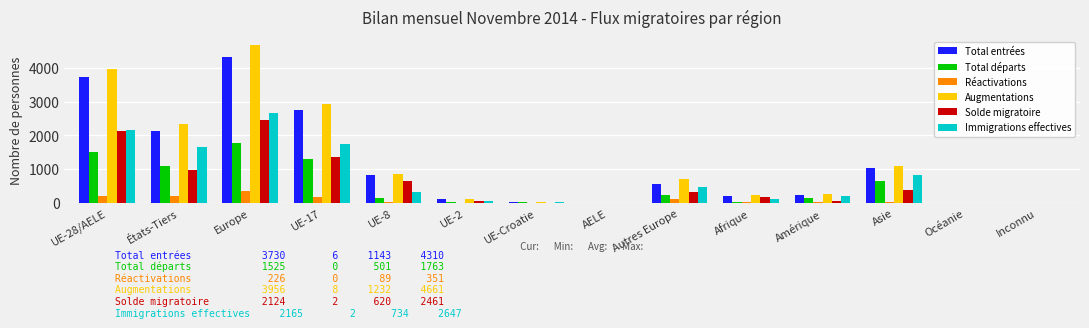

How many groups of bars are there?

14